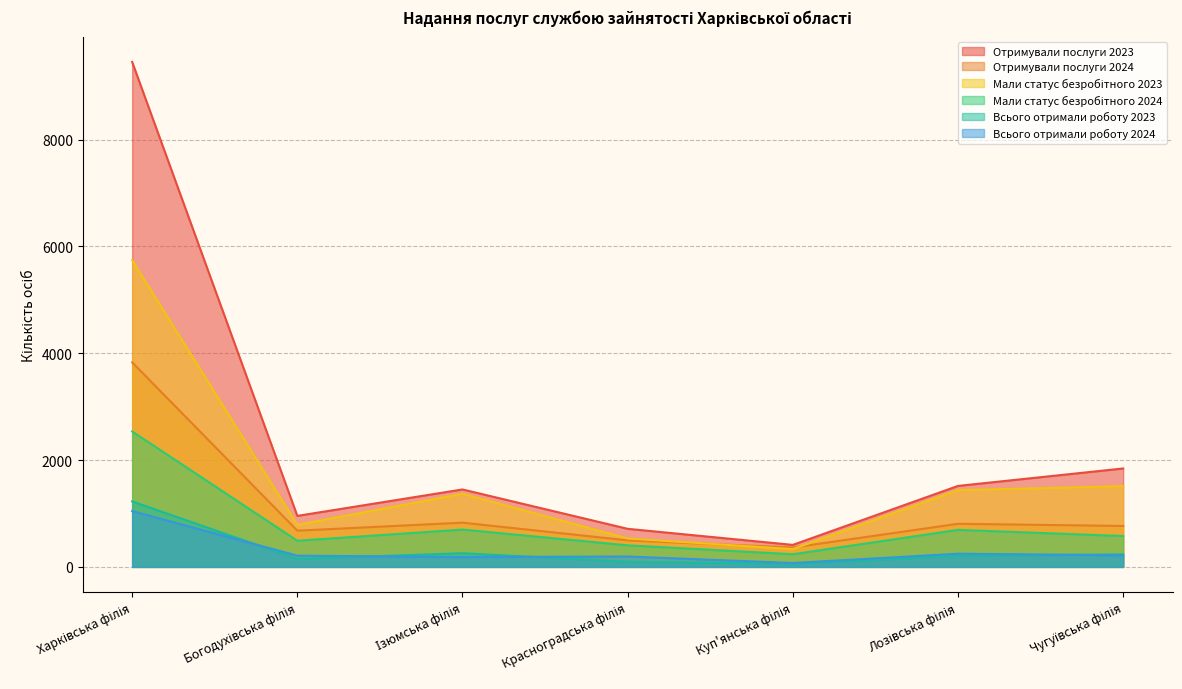

What is the approximate value of Отримували послуги 2023 at Лозівська філія, to the nearest 100?

1500